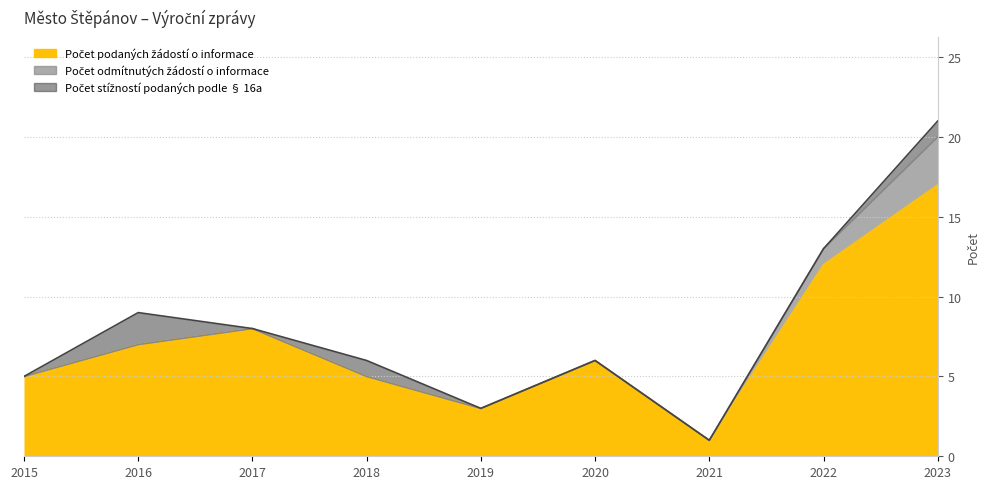

At how many categories does at least one series exceed 3?

7